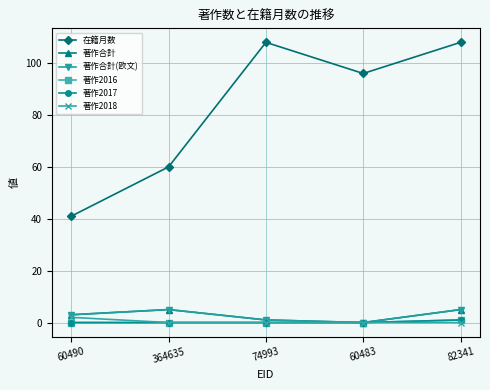

Is this an area chart (filled region under the line)?

No